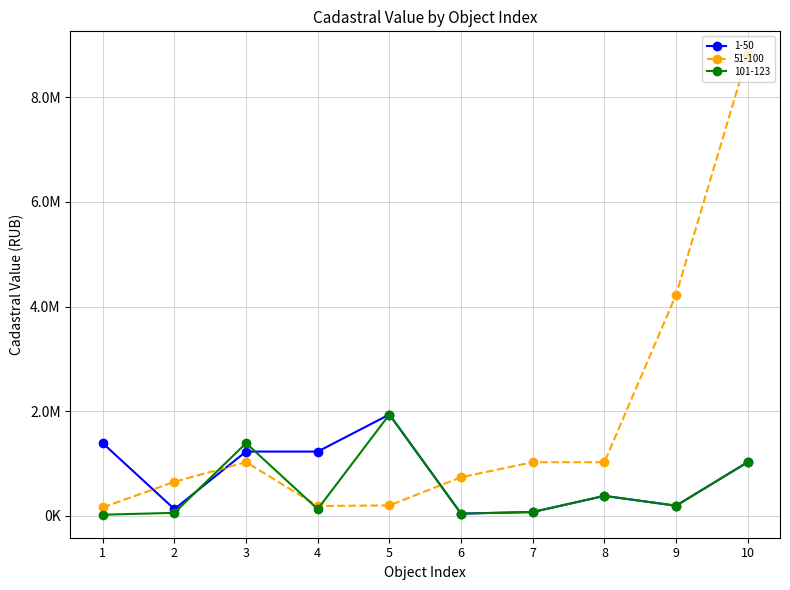

Reading left to right, extract all data points from this chart.

1-50: 1388215.0	126928.7	1226986.7	1226986.7	1935548.2	40370.5	70898.8	379529.9	191874.9	1025304.8
51-100: 158829.1	648903.7	1025304.8	186370.8	197516.2	736401.5	1023229.3	1023229.3	4225998.0	8822775.1
101-123: 19634.9	54974.8	1388215.0	126928.7	1935548.2	40370.5	70898.8	379529.9	191874.9	1025304.8